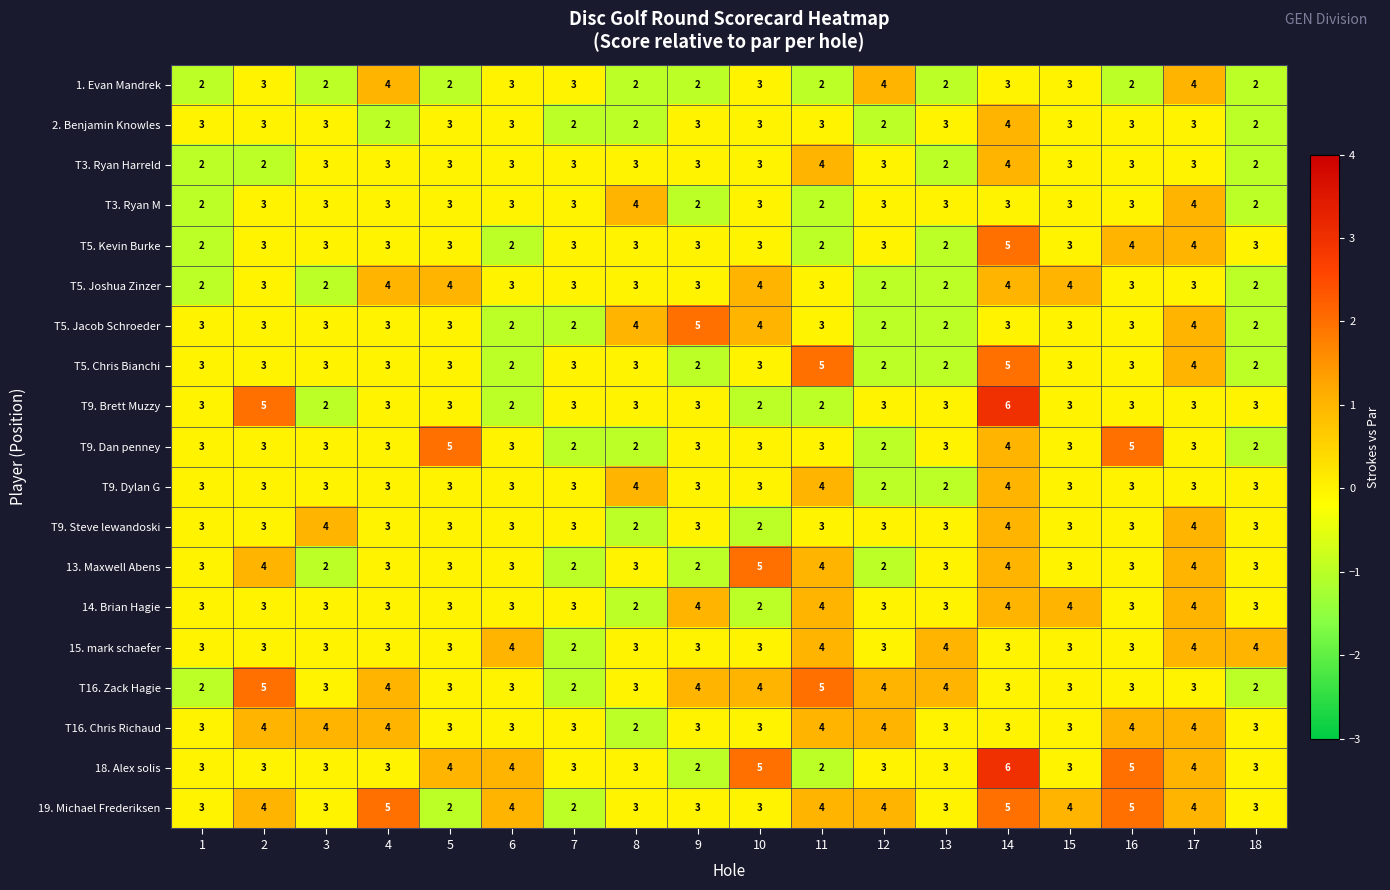

What is the average value of the T5. Kevin Burke series?

3